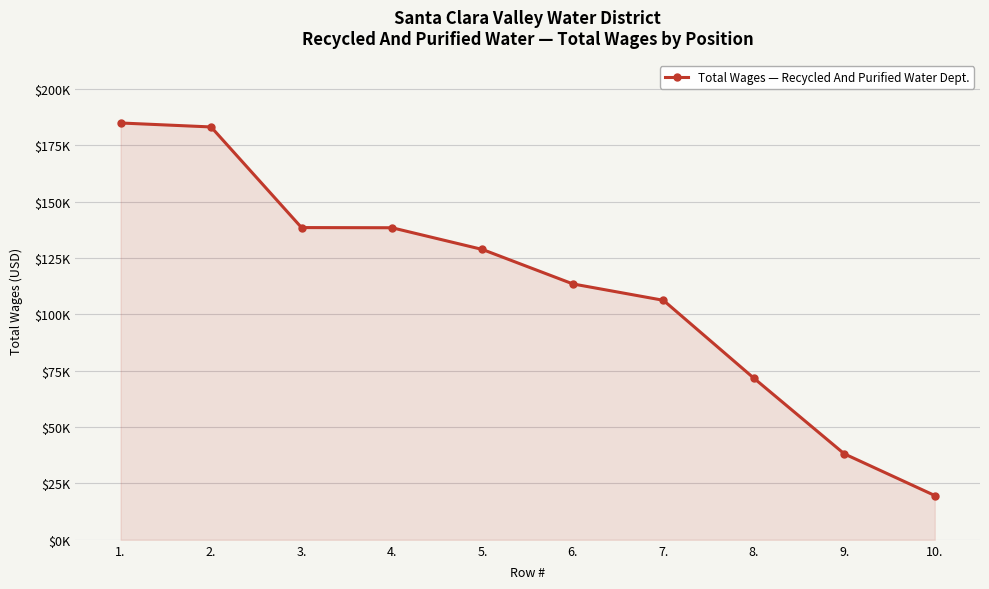

List the labels in order of value, smallest first.

10., 9., 8., 7., 6., 5., 4., 3., 2., 1.